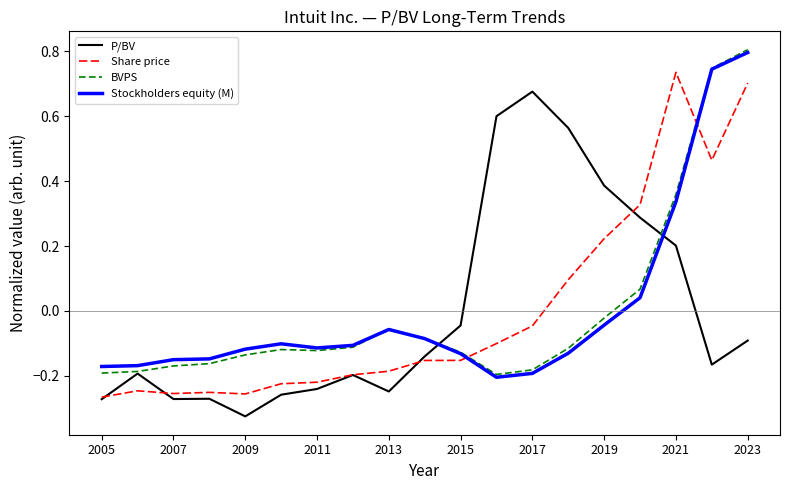

True or false: P/BV and Stockholders equity (M) intersect in this chart.

True